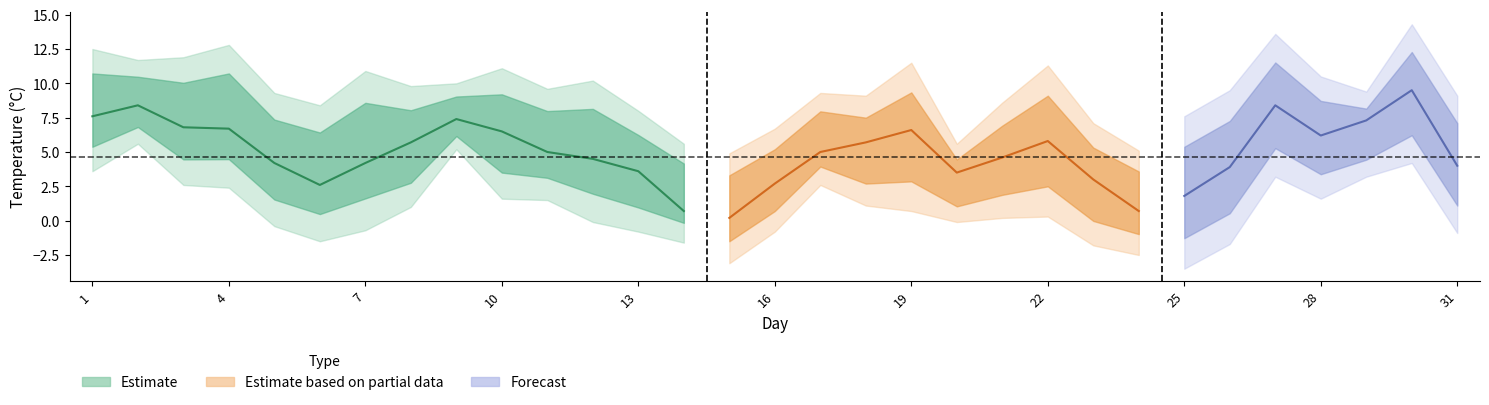

At how many categories does at least one series exceed -2?

31